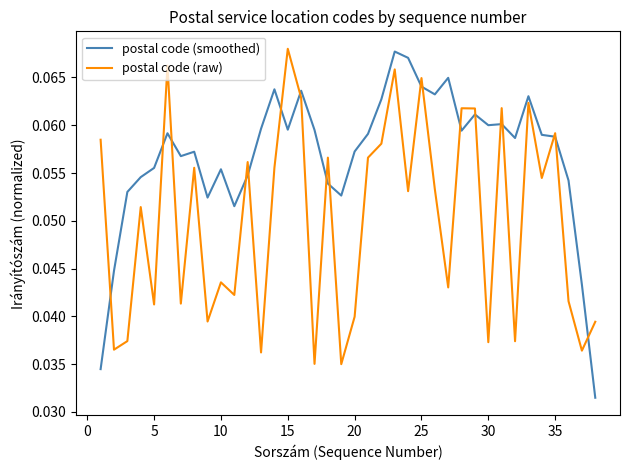

Which series has the largest range (max minus min)?

postal code (smoothed)